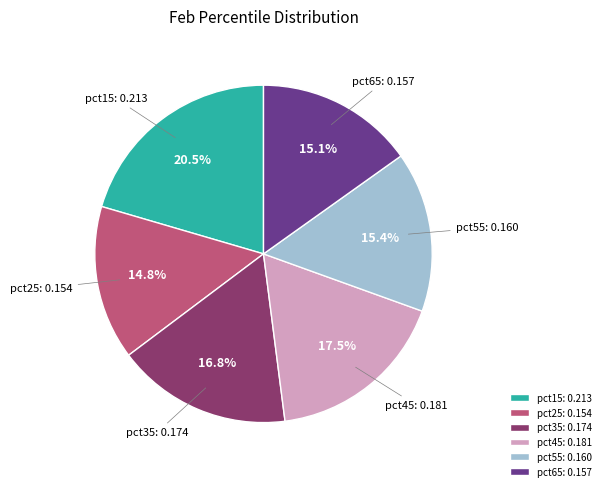

Does pct15 account for over 50% of the chart?

No